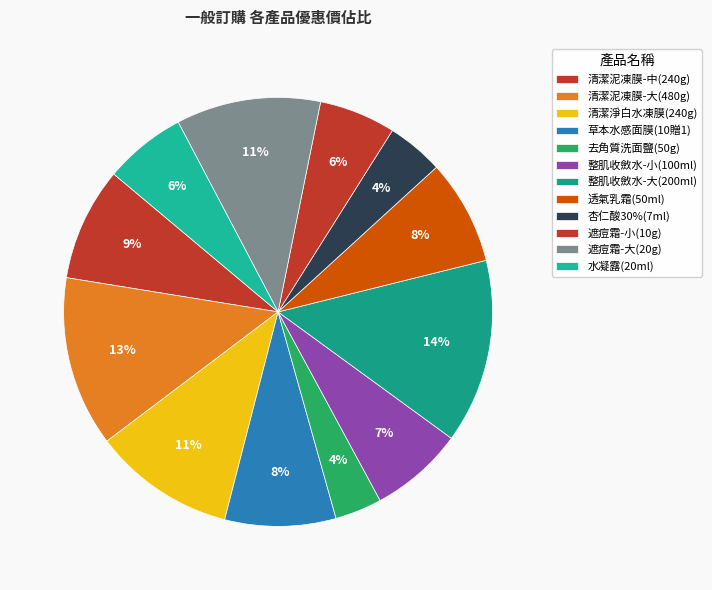

How many slices are in this pie chart?

12